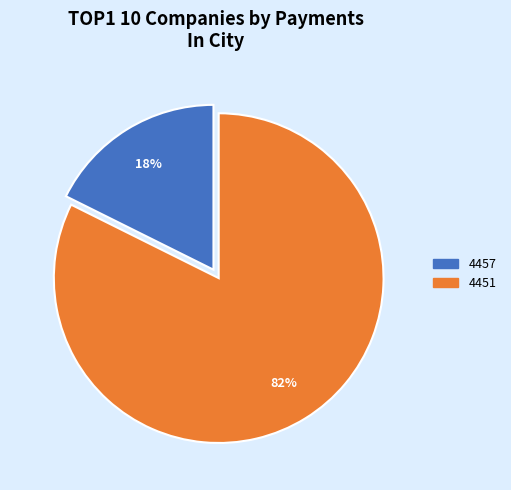

How many segments does this pie chart have?

2